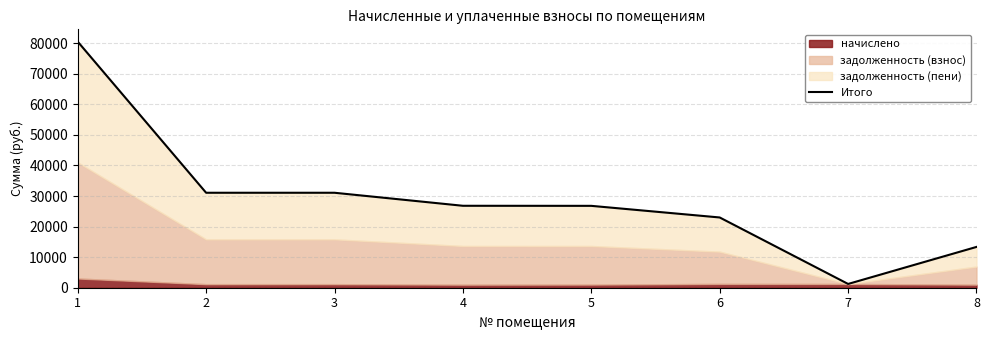

What is the change in value from 2 to 4?

-4260.6